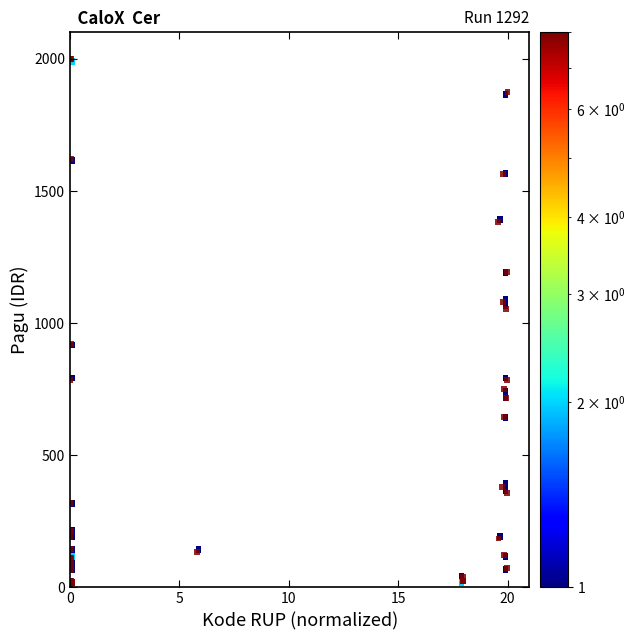

What Y value in the scatter plot is closest to 1001?

1052.2